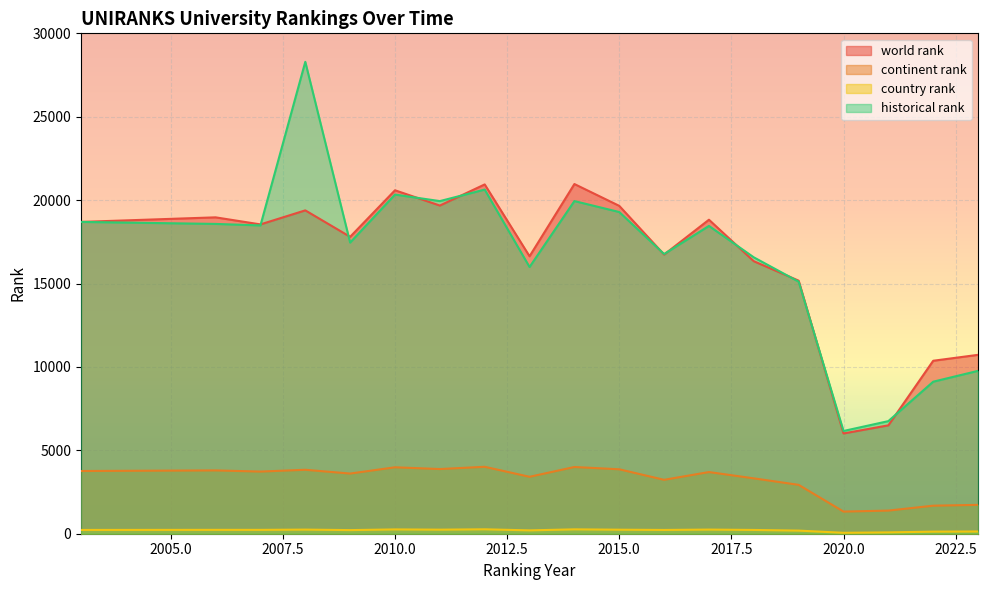

The country rank series shows 258.0 at 2010. True or false?

True